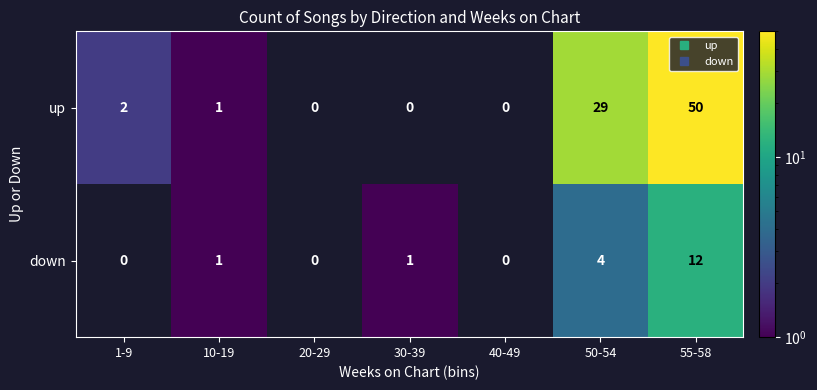

Rank the series by their maximum value, from highest to lowest.

up, down